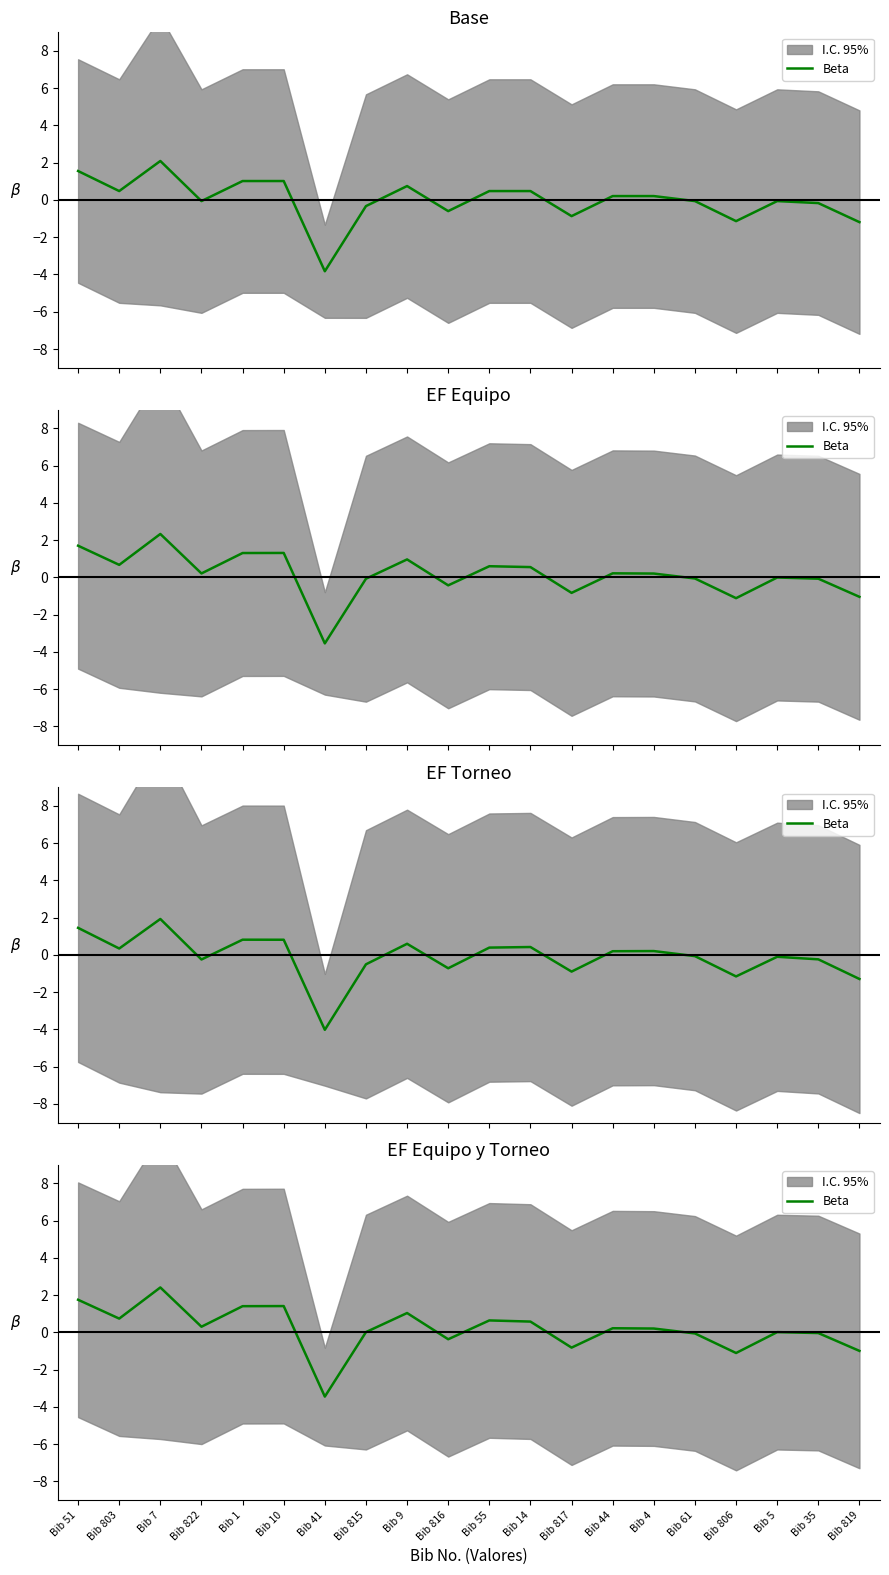

List the labels in order of value, smallest first.

Bib 41, Bib 806, Bib 819, Bib 817, Bib 816, Bib 61, Bib 35, Bib 5, Bib 815, Bib 4, Bib 44, Bib 822, Bib 14, Bib 55, Bib 803, Bib 9, Bib 1, Bib 10, Bib 51, Bib 7